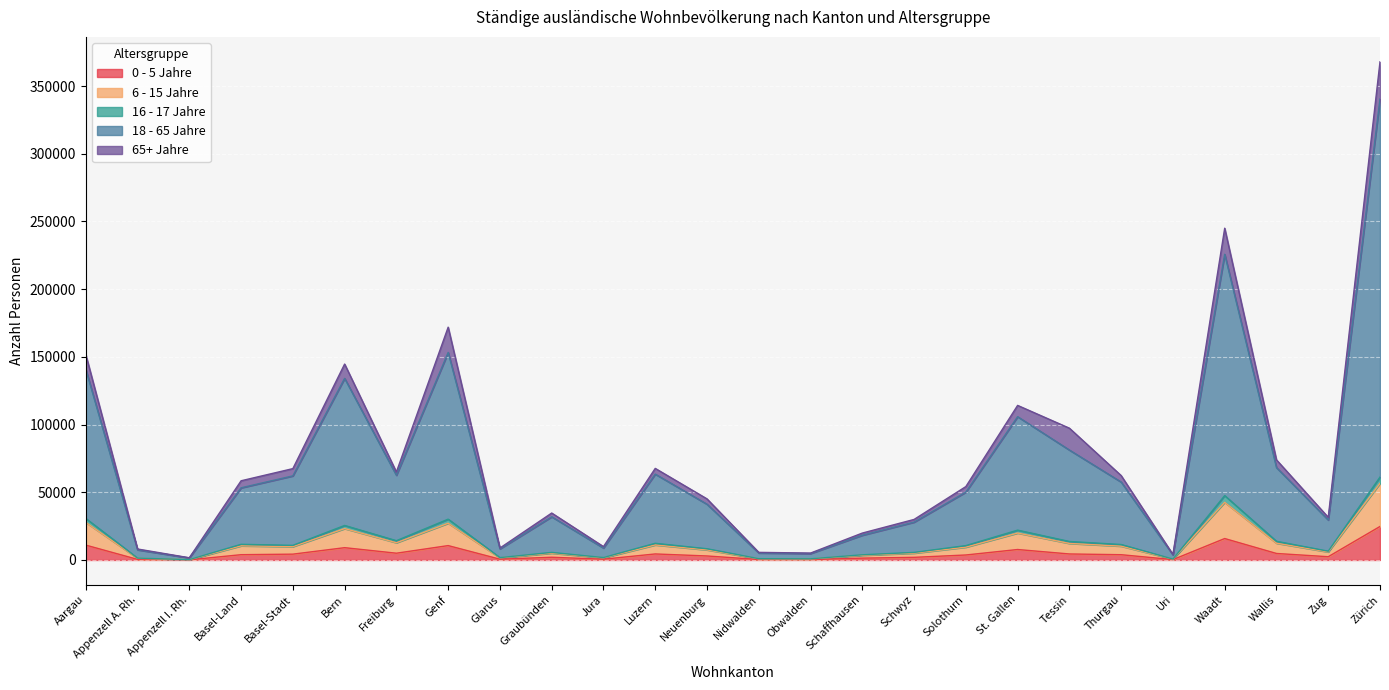

How many interior local valleys does the 16 - 17 Jahre series have?

8